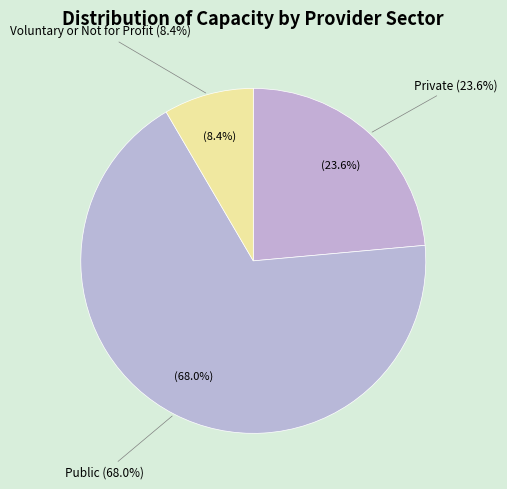

Which slice represents more than half of the pie?

Public